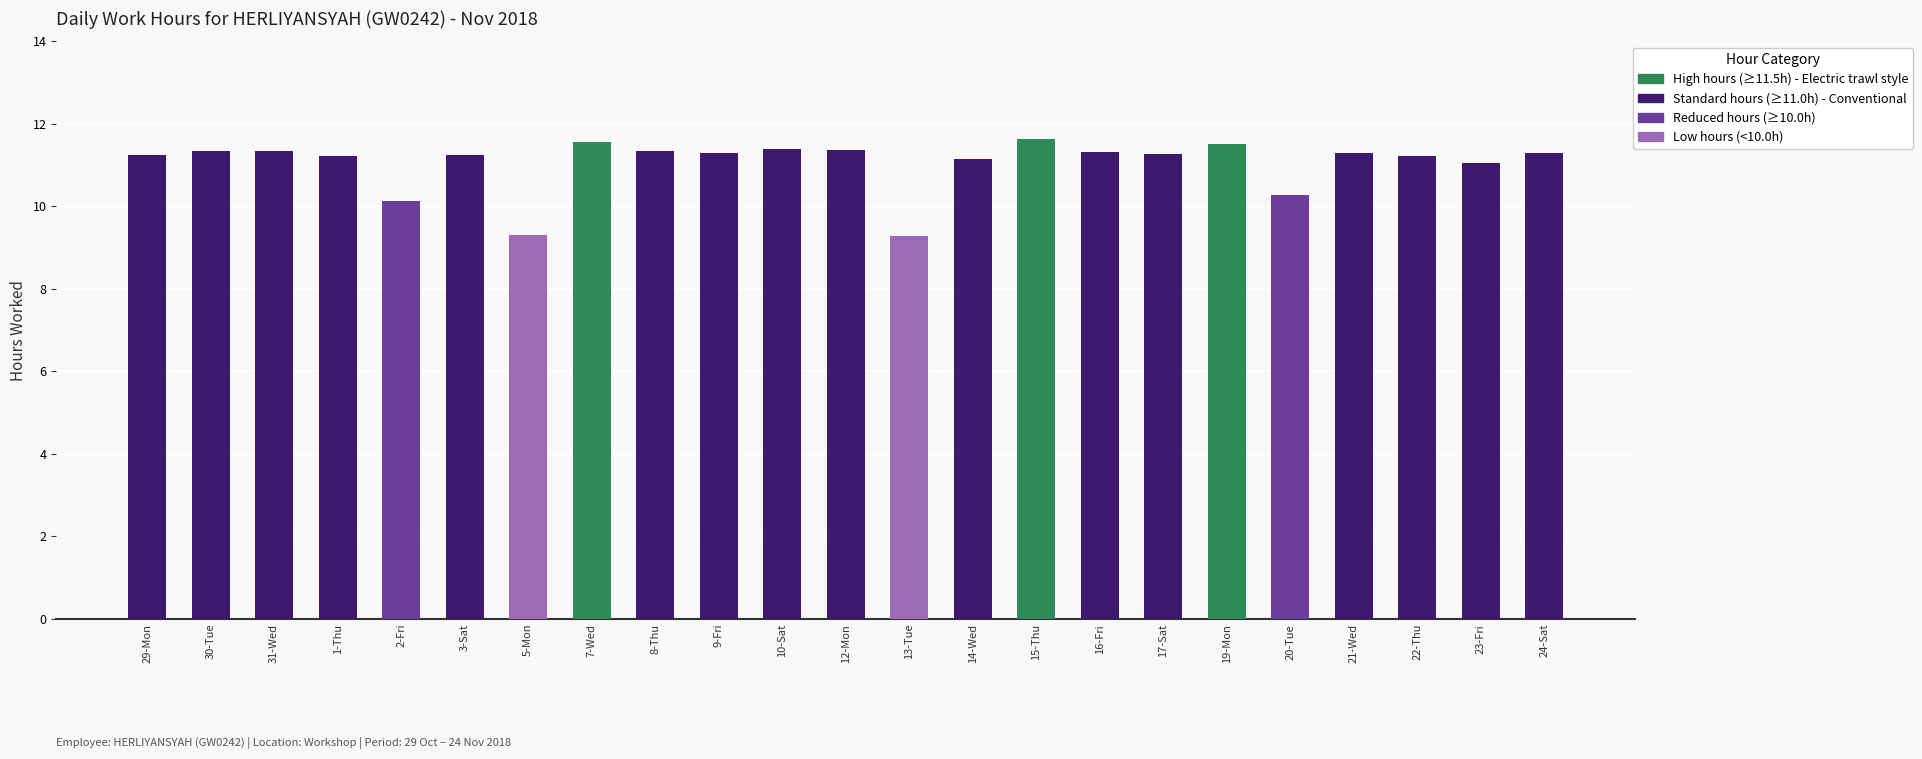

What position from the right is 19-Mon?

6